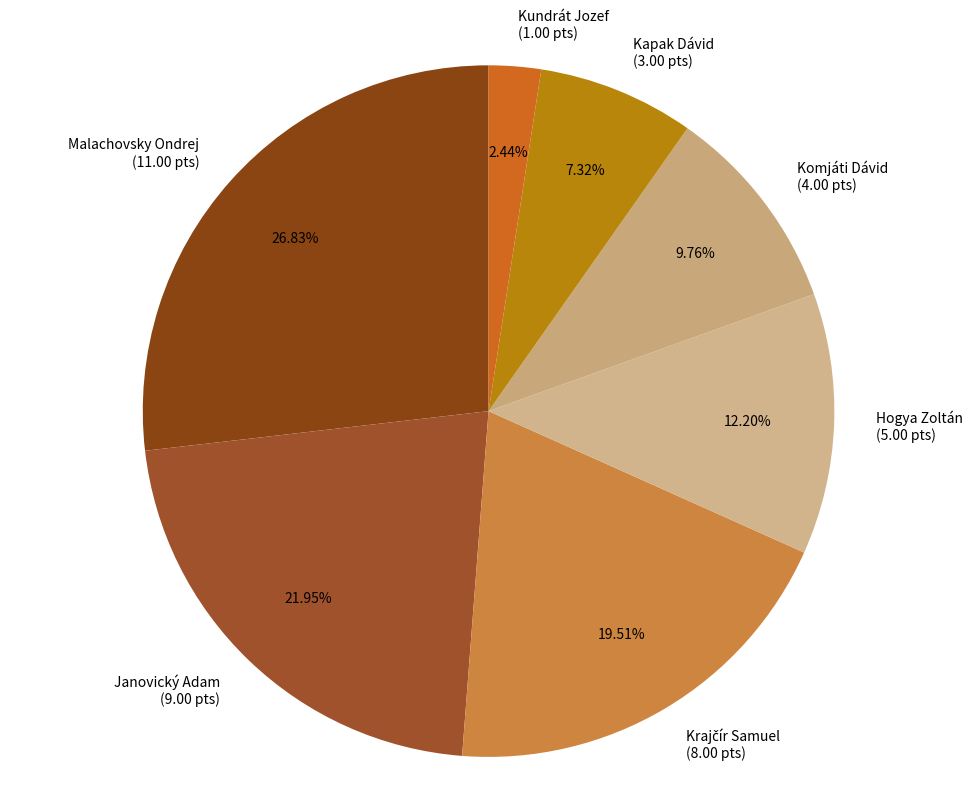

Is there a majority slice in this chart?

No